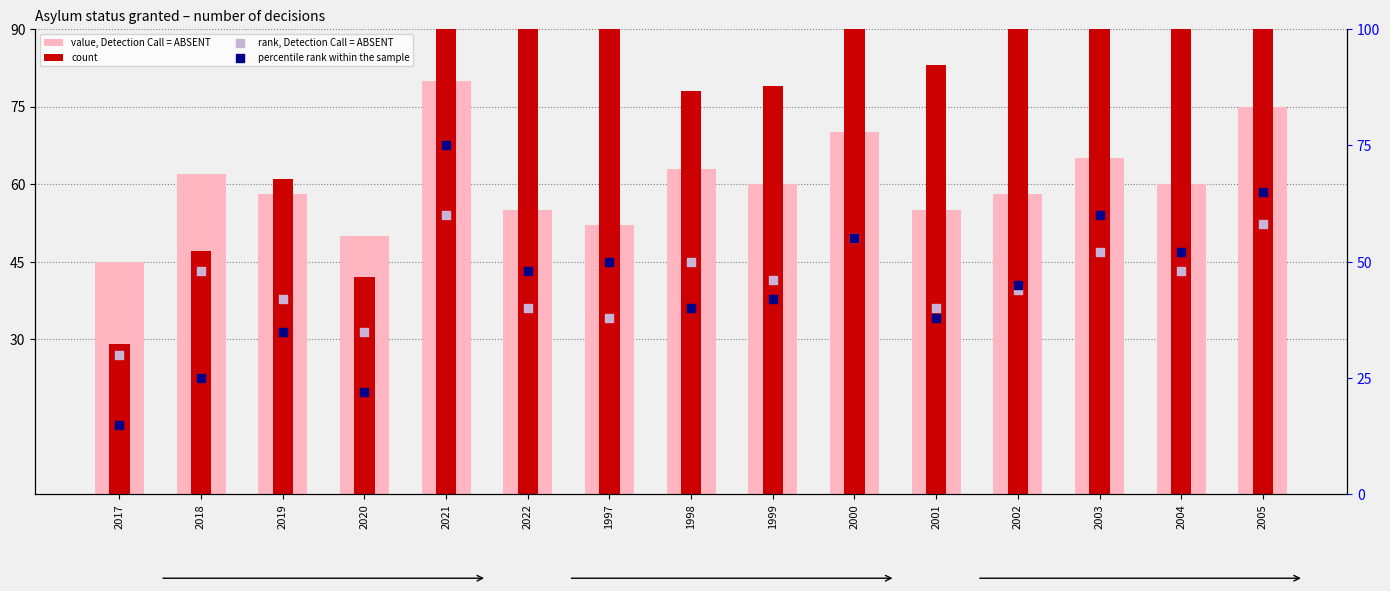

Is the value of percentile rank within the sample at 2002 greater than the value of count at 2019?

No